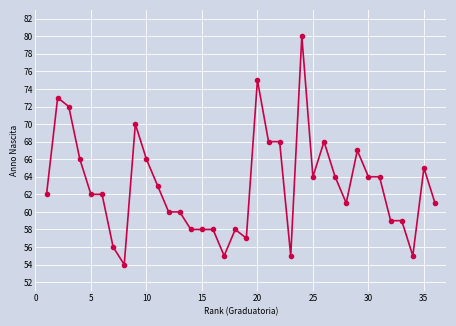

True or false: there are more than 0 points higher than both neighbors.

True